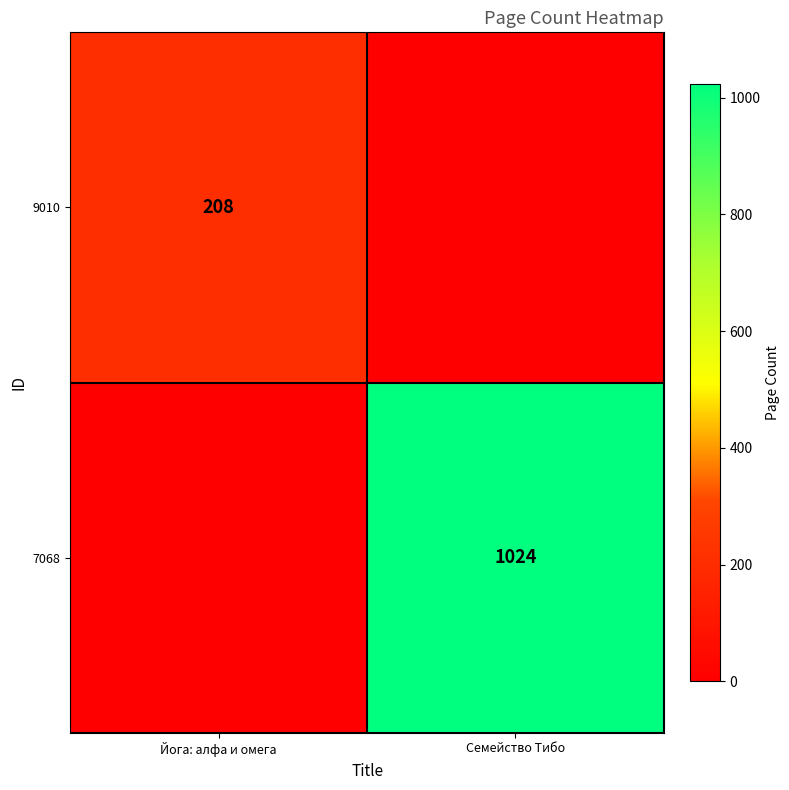

Is the value of 7068 at Семейство Тибо greater than the value of 9010 at Йога: алфа и омега?

Yes